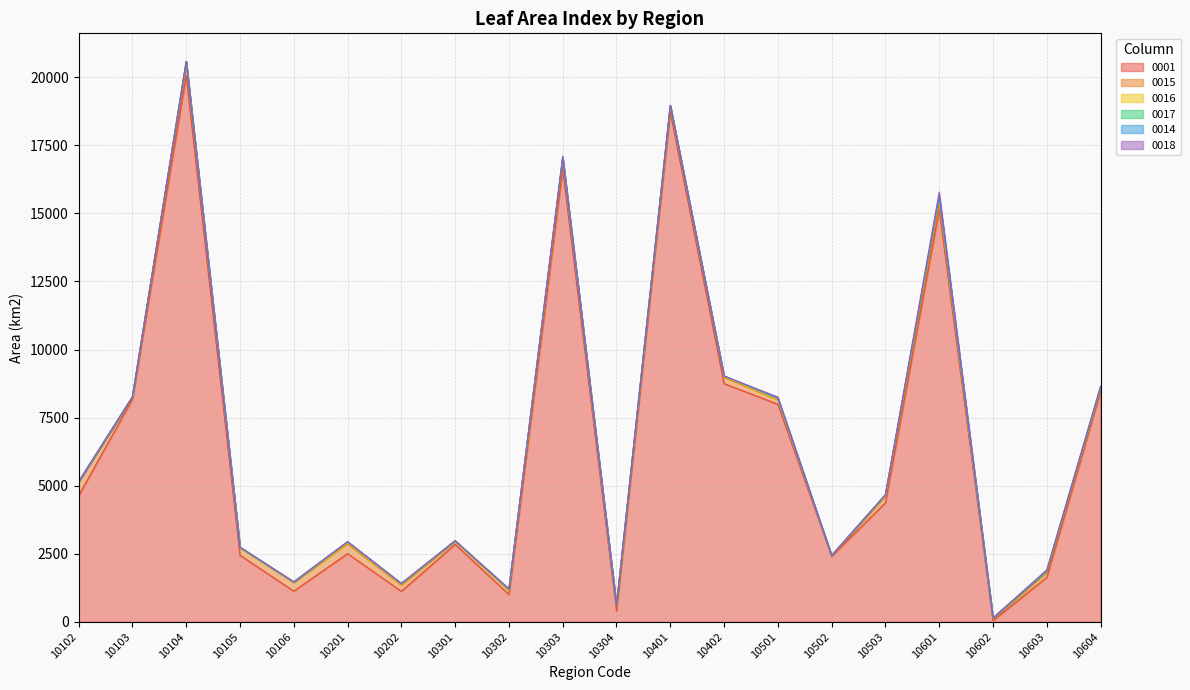

What is the difference between the maximum and minimum values in the 0015 series?

472.9